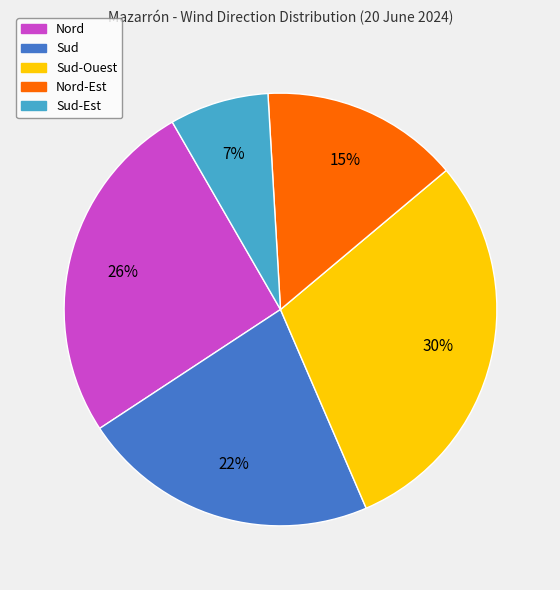

Does Sud-Ouest represent more than half of the total?

No